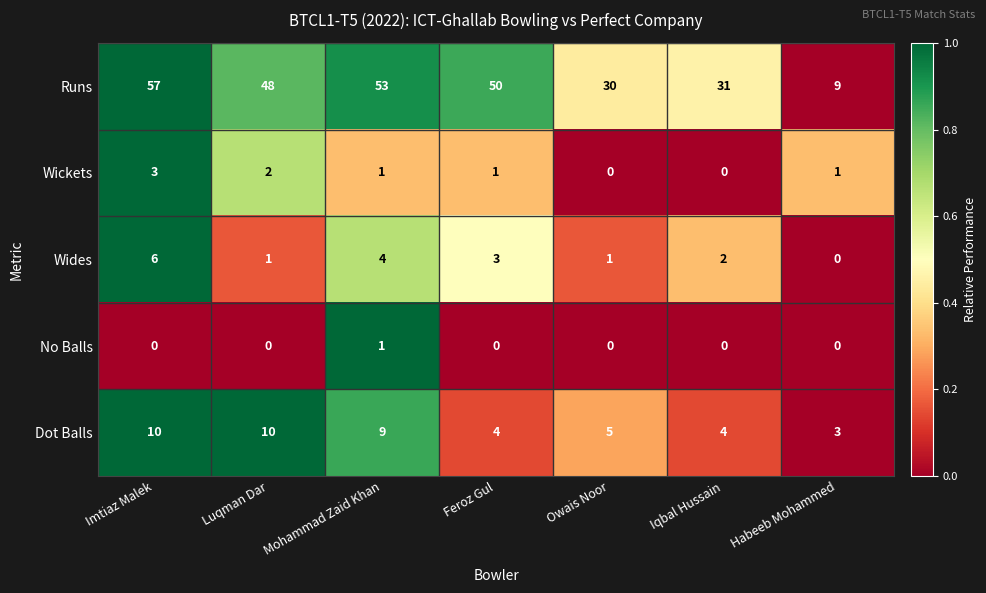

Which series has the largest total across all categories?

Runs